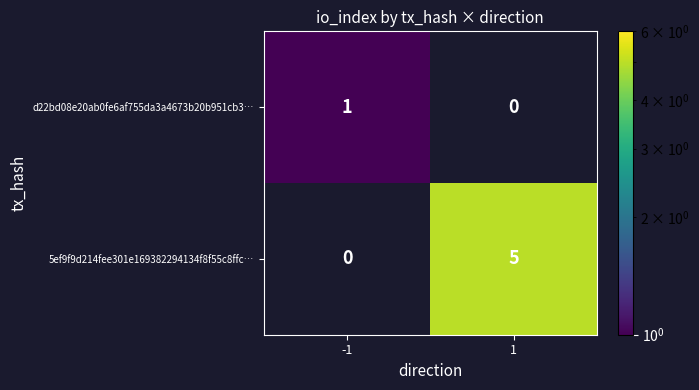

List the series in order of their overall mean, lowest first.

d22bd08e20ab0fe6af755da3a4673b20b951cb3…, 5ef9f9d214fee301e169382294134f8f55c8ffc…